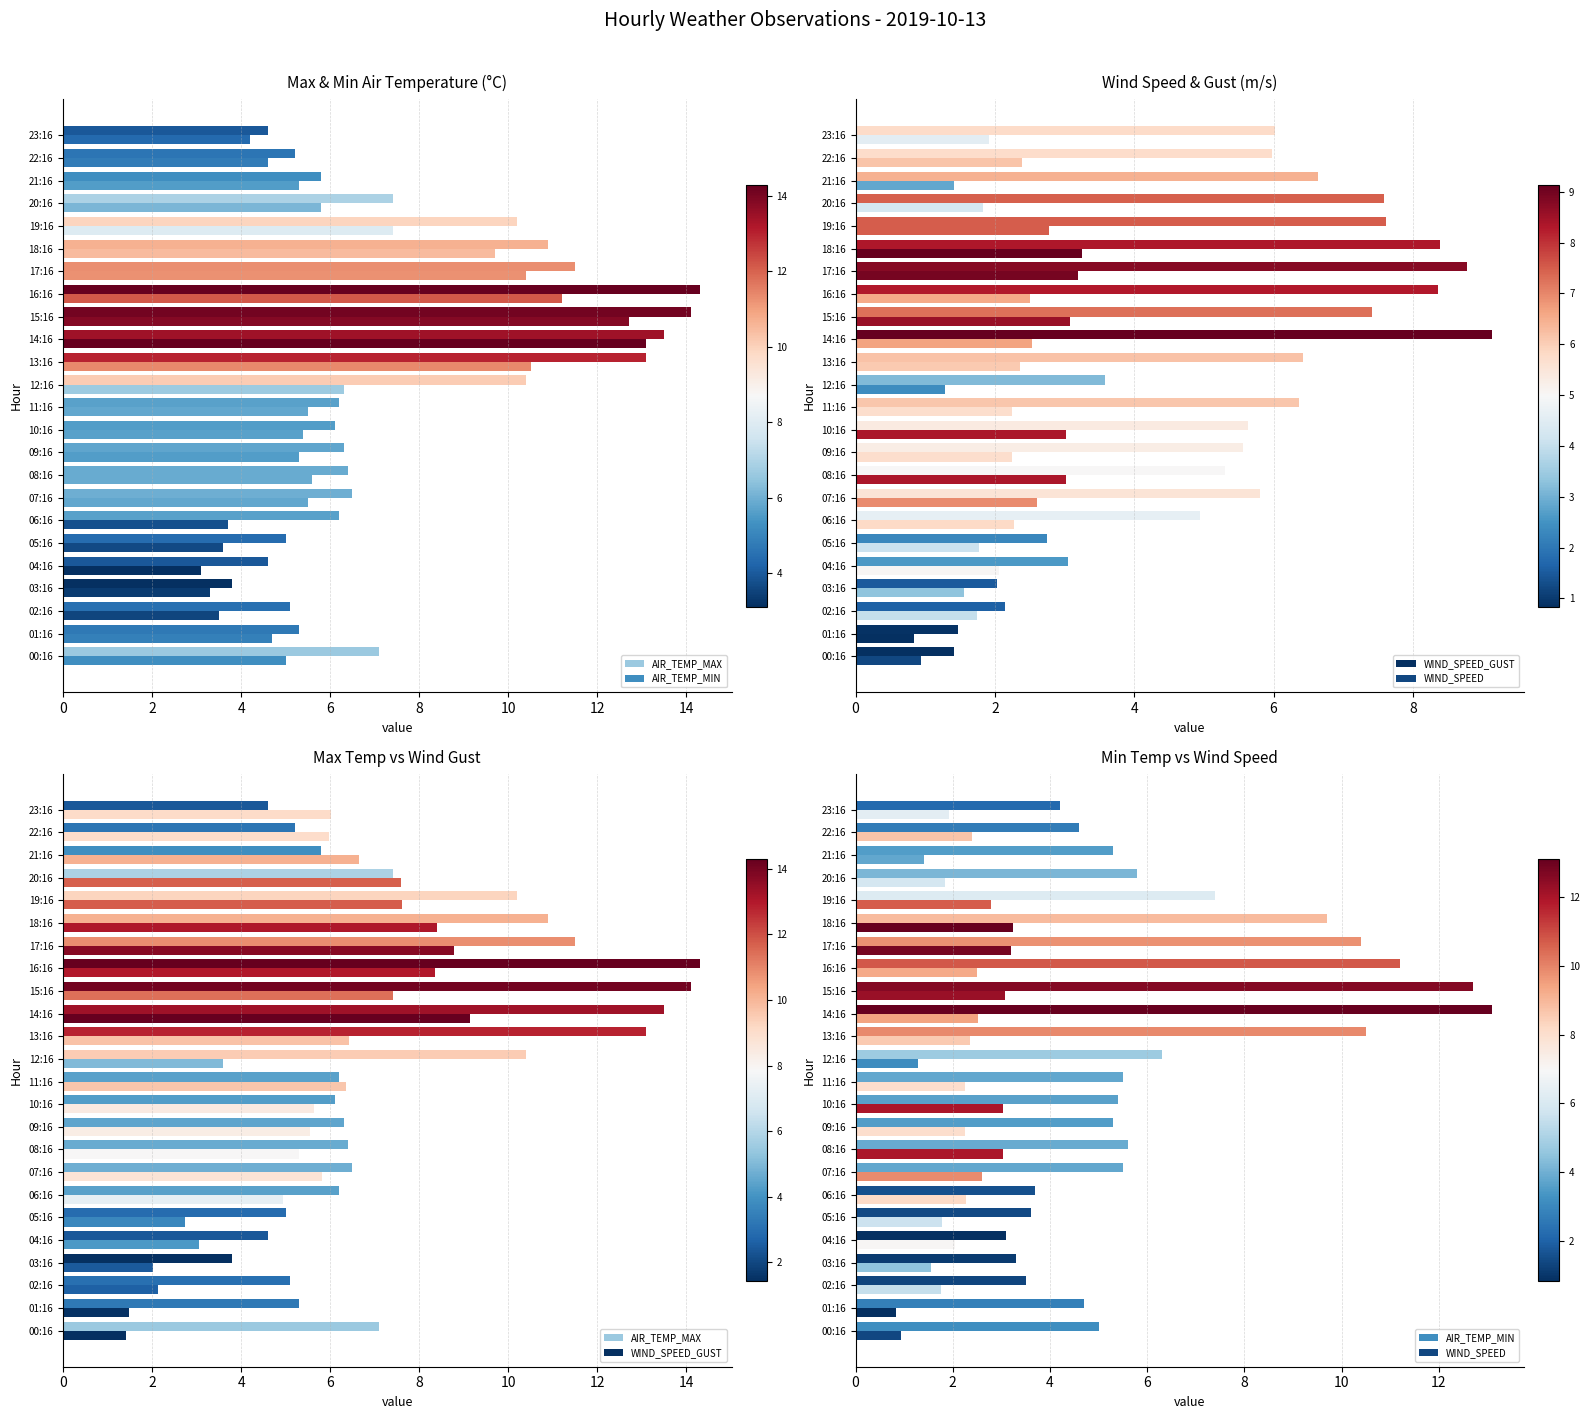

List the series in order of their overall mean, highest first.

AIR_TEMP_MAX, AIR_TEMP_MIN, WIND_SPEED_GUST, WIND_SPEED